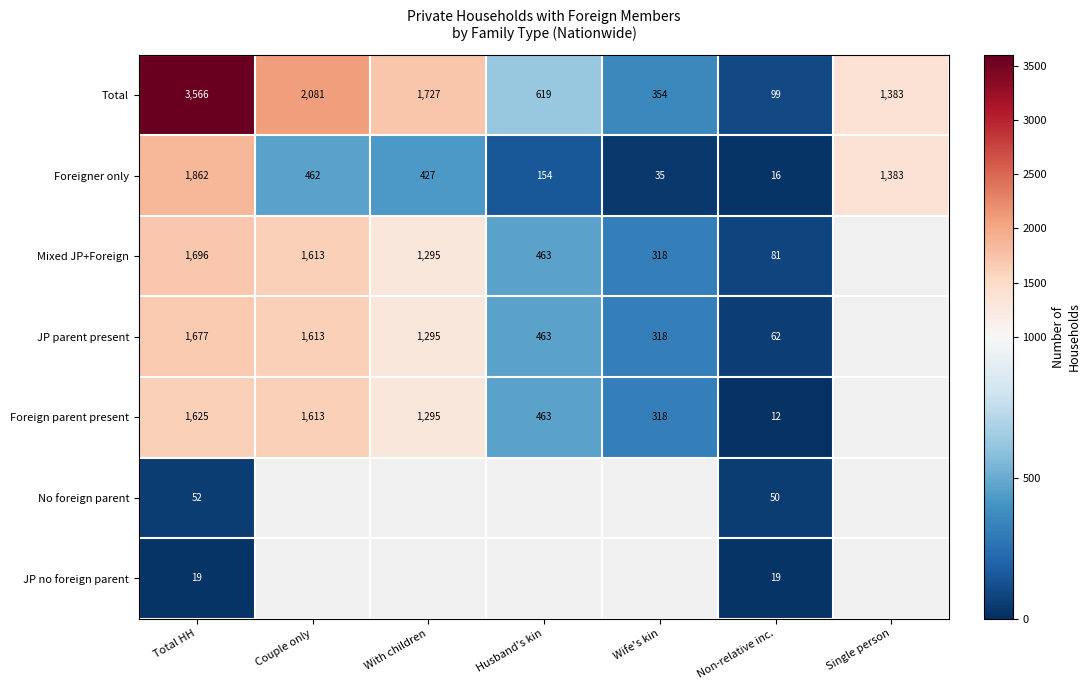

Is it true that Foreign parent present equals 570 at Wife's kin?

False